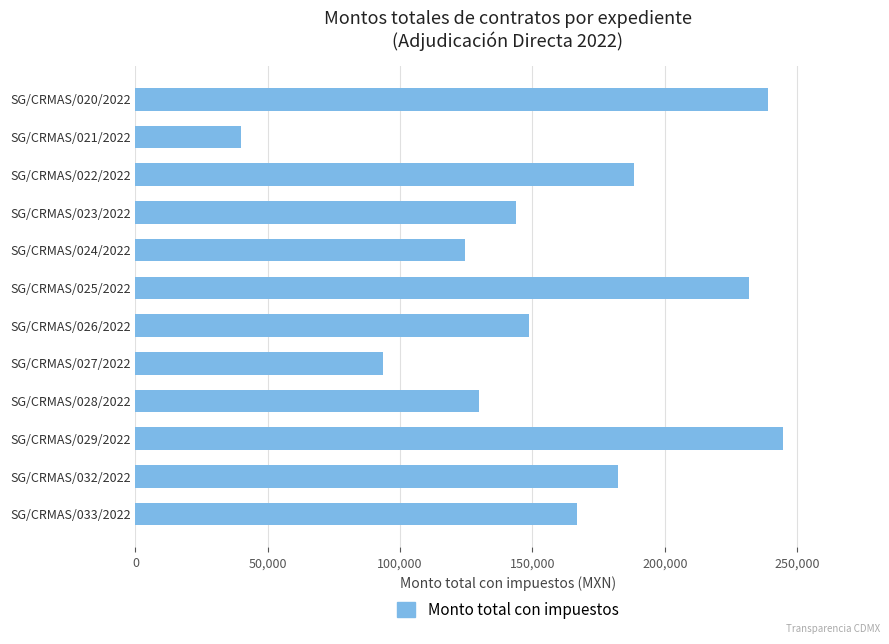

What is the difference between the maximum and minimum values?

204644.0